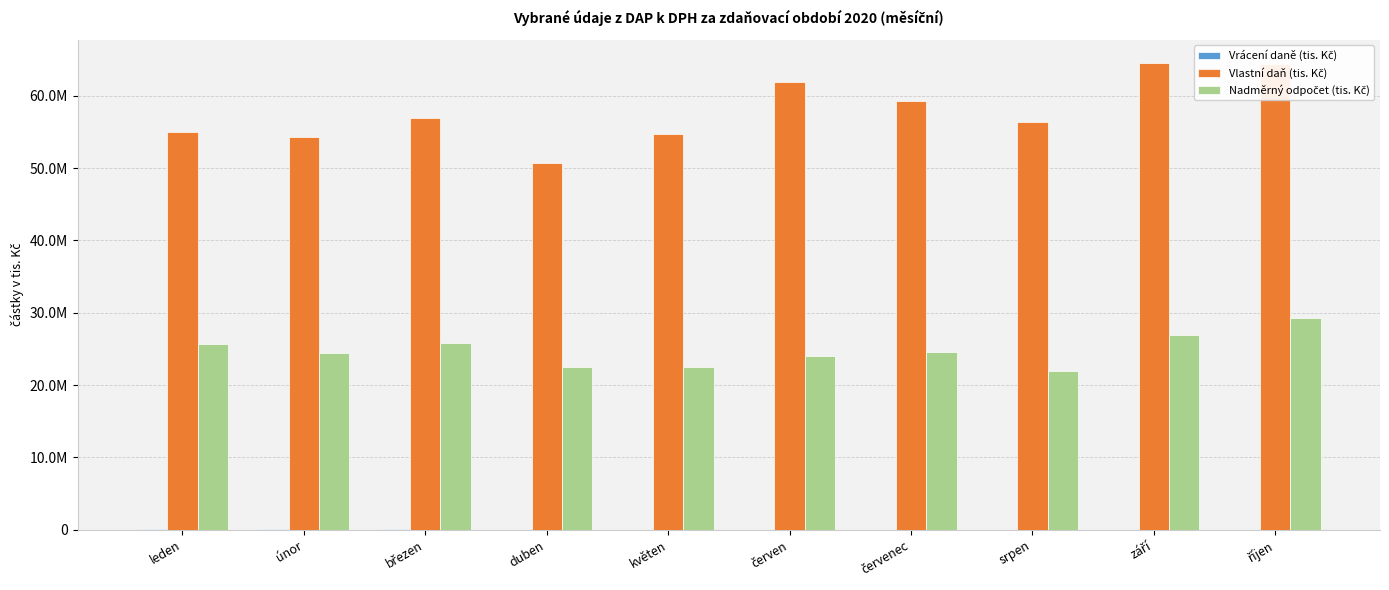

What is the total value across all series at červen?

85860016.2